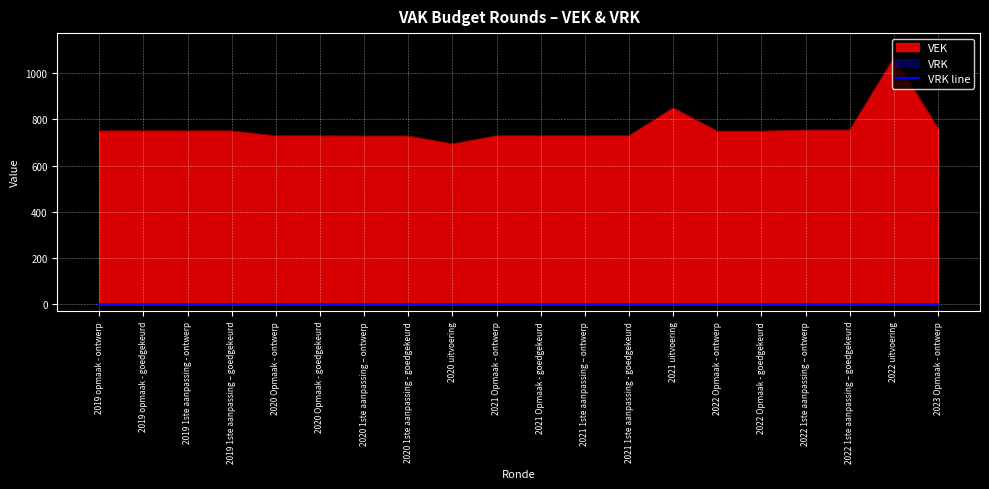

Which has a higher value, 2021 uitvoering or 2023 Opmaak - ontwerp?

2021 uitvoering